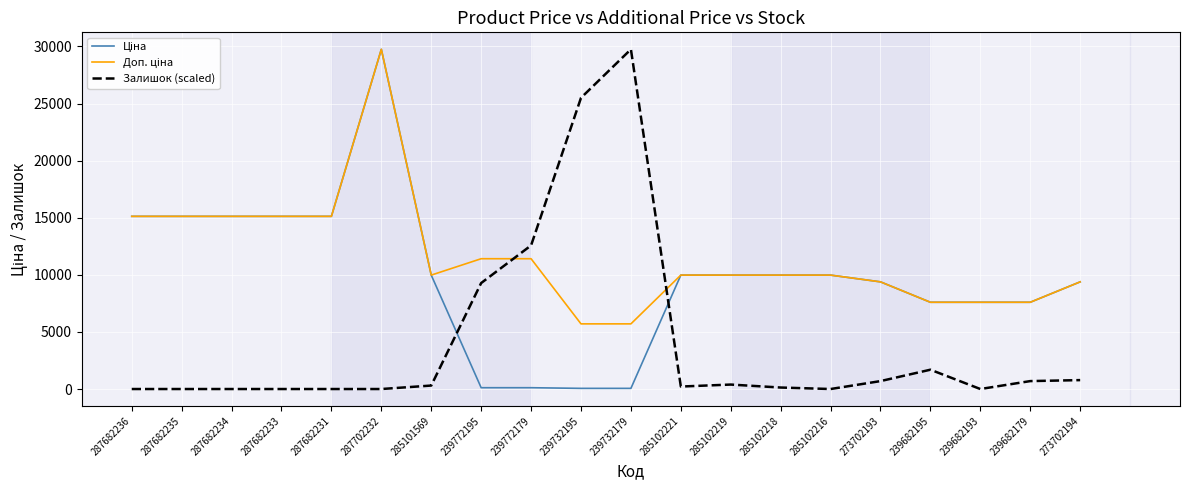

What is the total value across all series at 287682236?

30240.0